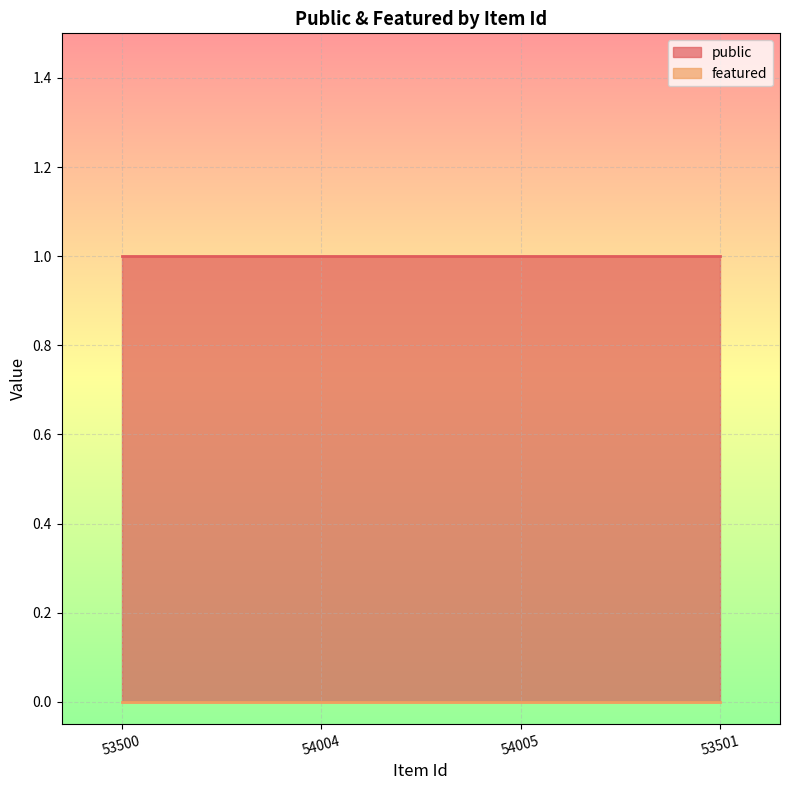

Is the value of featured at 53501 greater than the value of public at 53501?

No